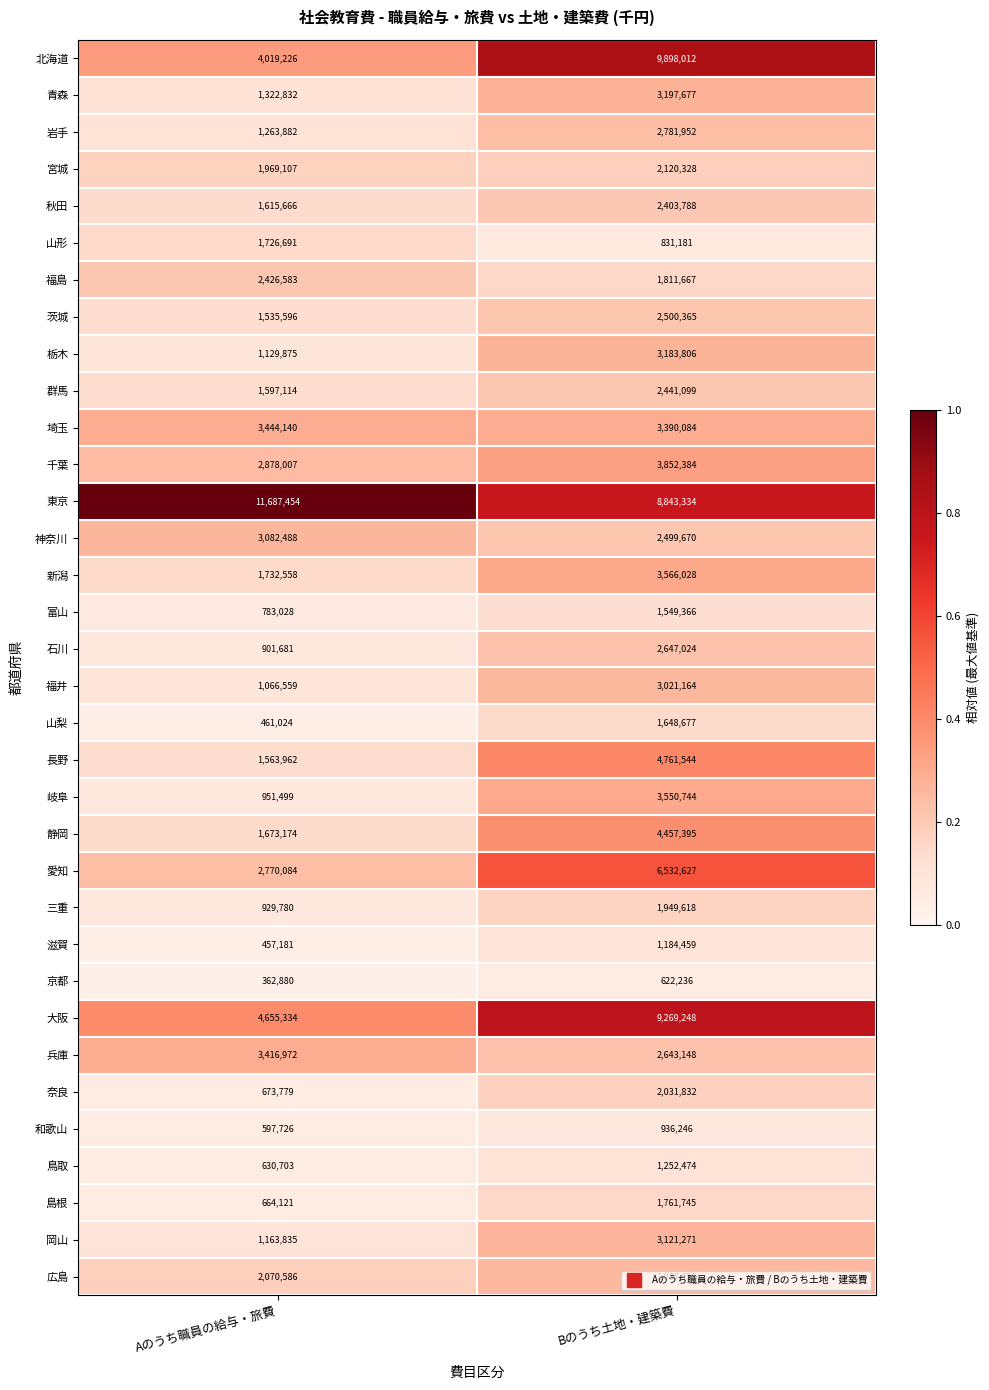

What is the sum of all 群馬 values?

4038213